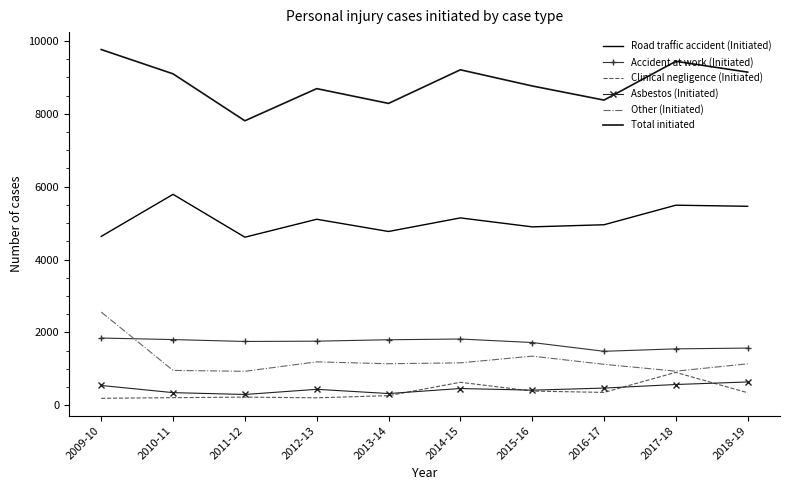

What position from the right is 2015-16?

4